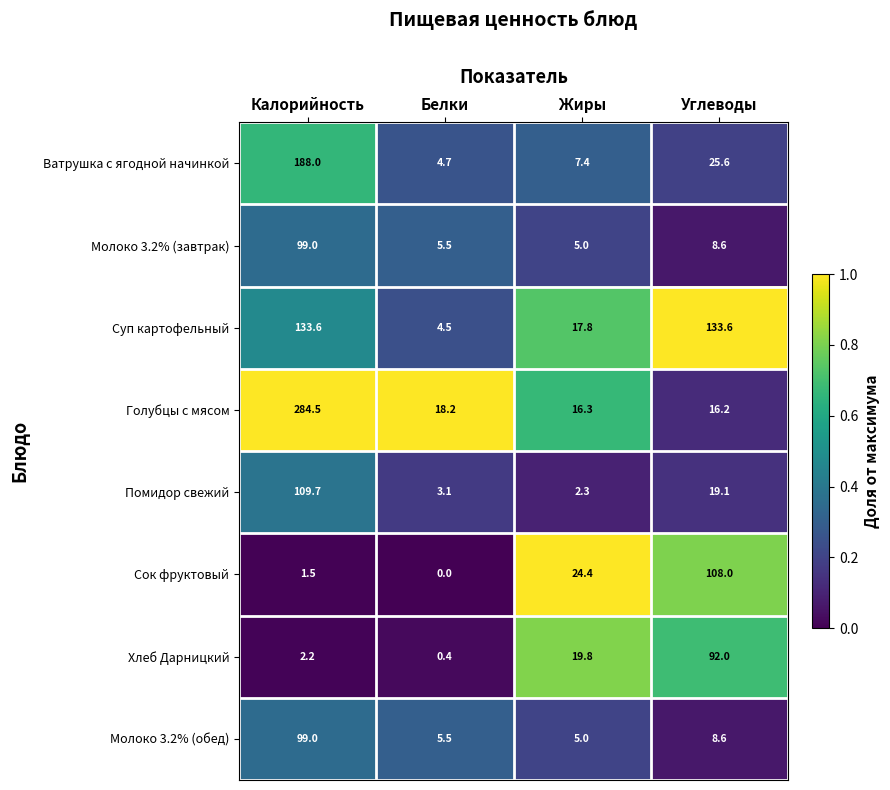

What is the average value of the Голубцы с мясом series?

83.8